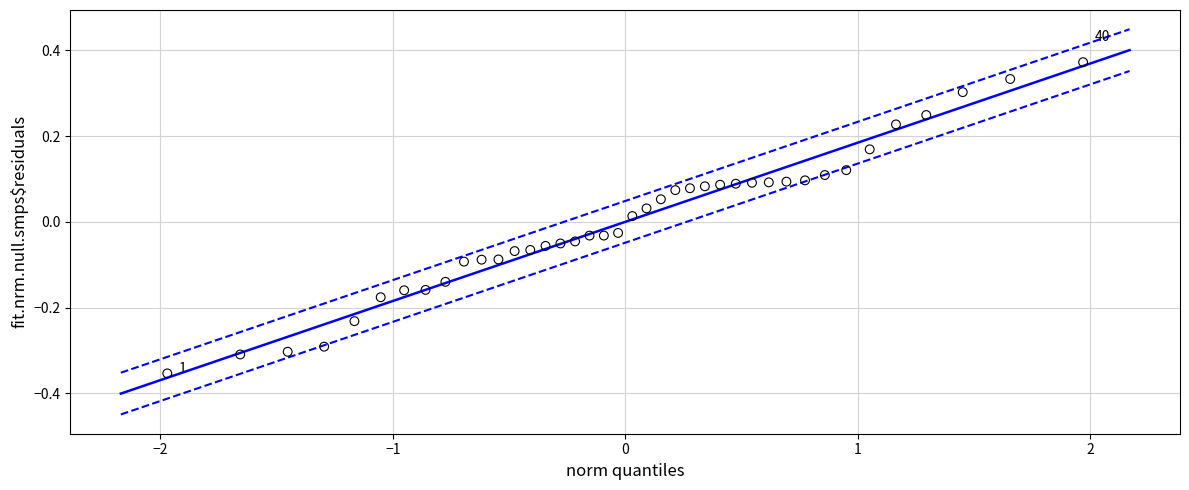

What is the range of Y values (max minus min)?

0.7